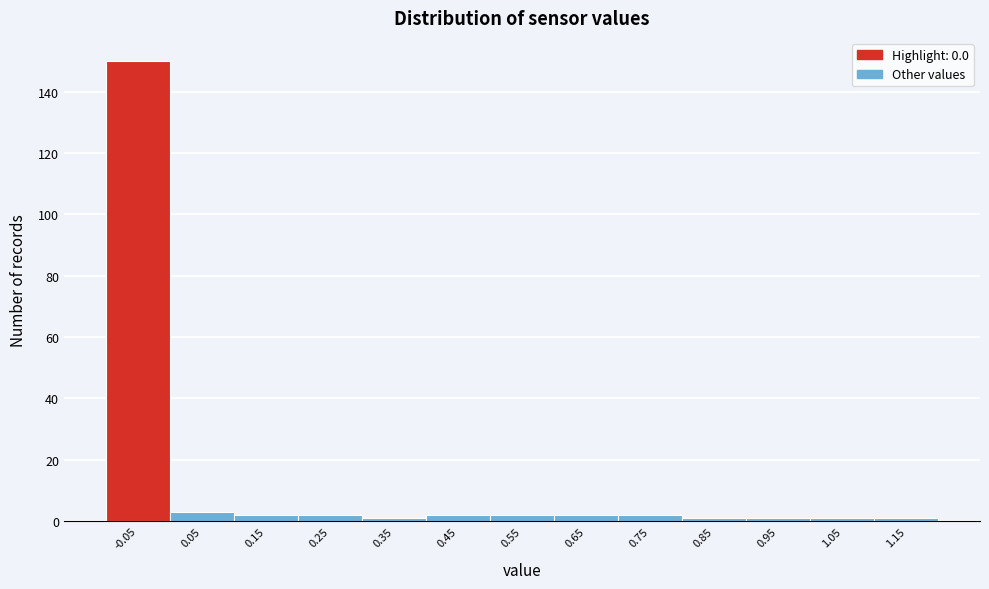

Reading left to right, transcribe all the data shown in this chart.

-0.05=150	0.05=3	0.15=2	0.25=2	0.35=1	0.45=2	0.55=2	0.65=2	0.75=2	0.85=1	0.95=1	1.05=1	1.15=1